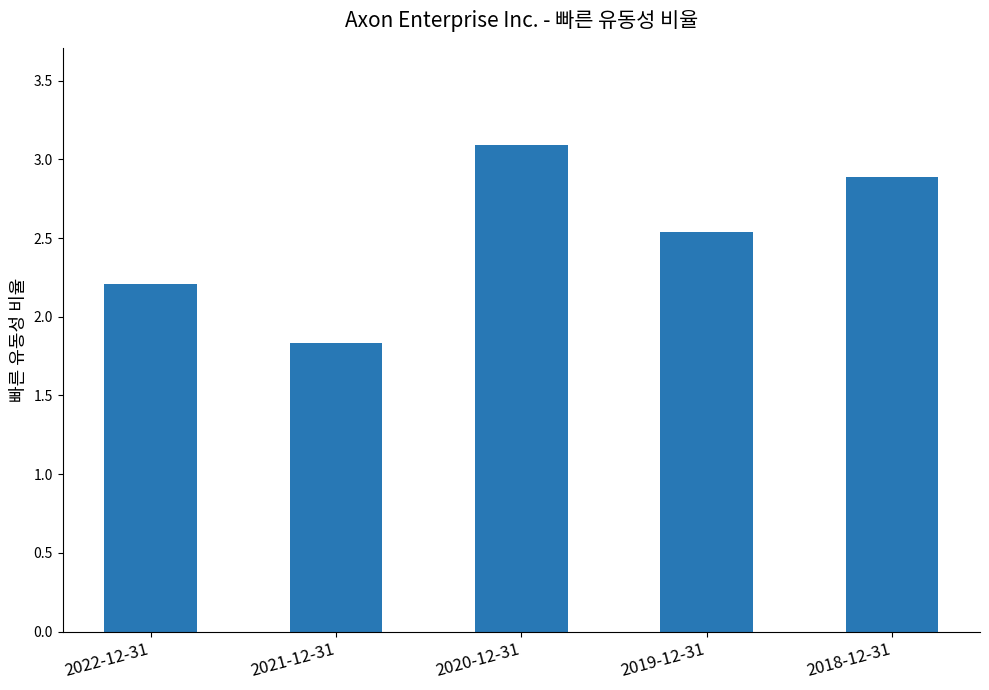

What is the maximum value shown in the chart?

3.1